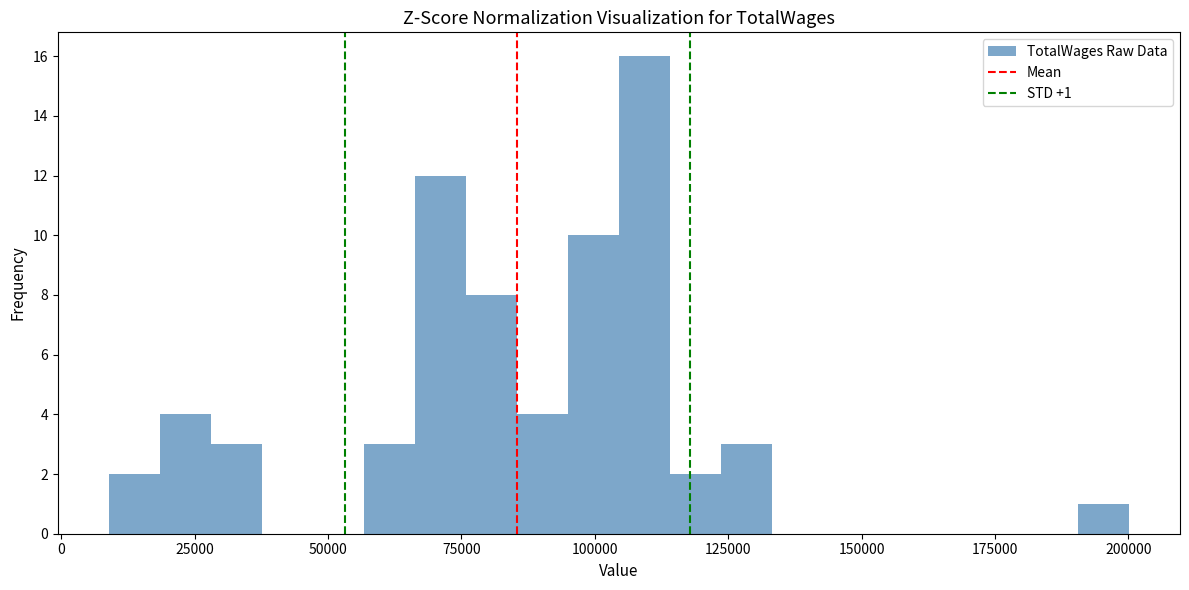

Read against the x-axis, roughly where is the centre of the tallest bar?

110000